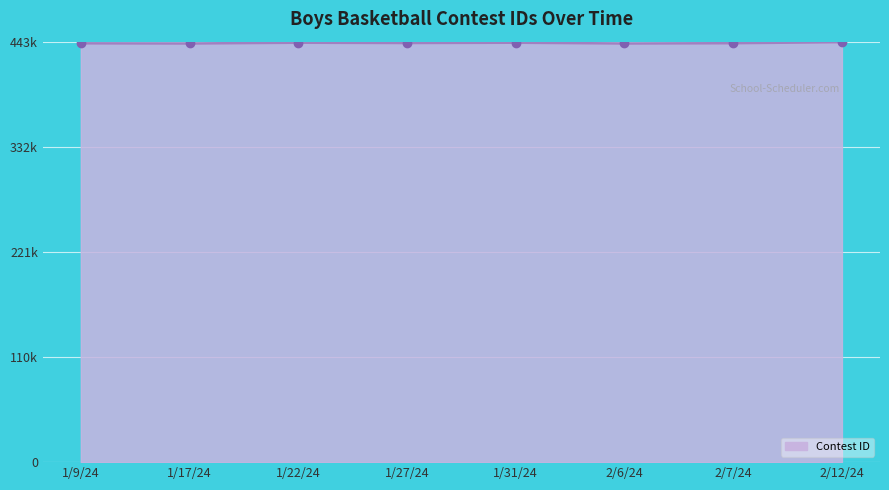

Is this an area chart (filled region under the line)?

Yes